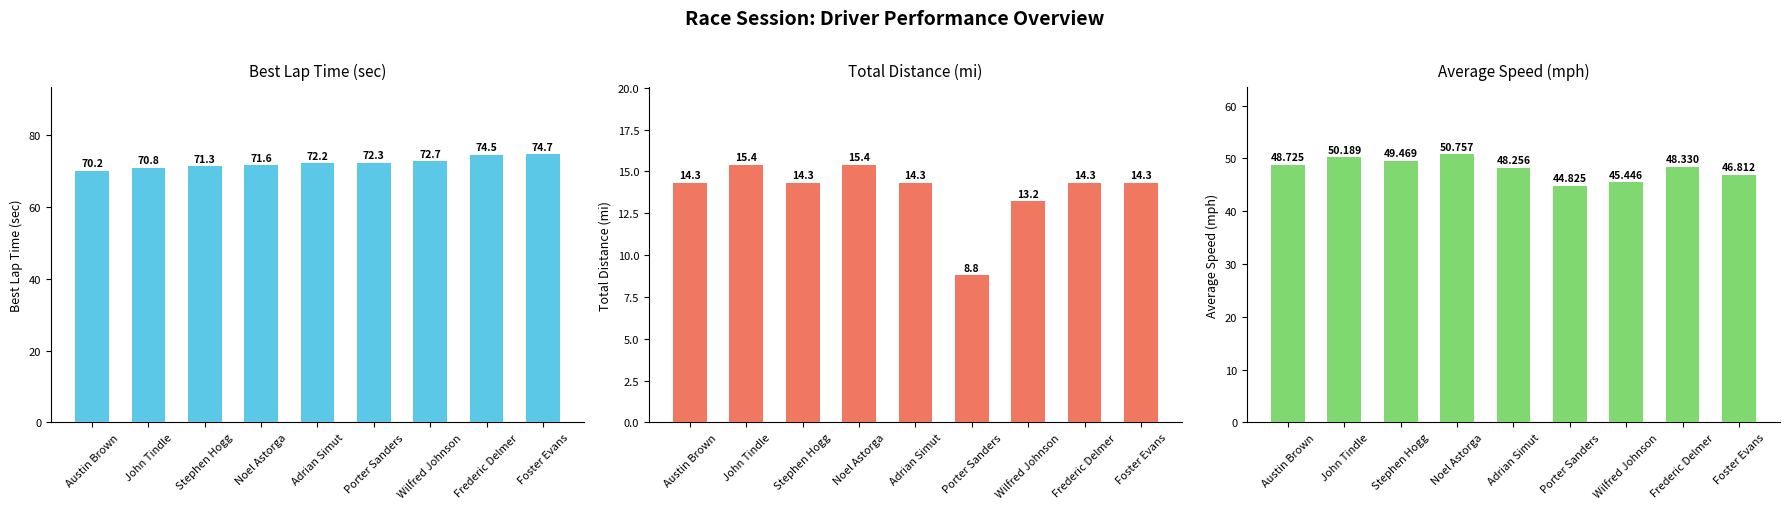

Reading left to right, extract all data points from this chart.

Best Lap time: Austin Brown=70.2	John Tindle=70.8	Stephen Hogg=71.3	Noel Astorga=71.6	Adrian Simut=72.2	Porter Sanders=72.3	Wilfred Johnson=72.7	Frederic Delmer=74.5	Foster Evans=74.7
Total Distance: Austin Brown=14.3	John Tindle=15.4	Stephen Hogg=14.3	Noel Astorga=15.4	Adrian Simut=14.3	Porter Sanders=8.8	Wilfred Johnson=13.2	Frederic Delmer=14.3	Foster Evans=14.3
Average Speed: Austin Brown=48.7	John Tindle=50.2	Stephen Hogg=49.5	Noel Astorga=50.8	Adrian Simut=48.3	Porter Sanders=44.8	Wilfred Johnson=45.4	Frederic Delmer=48.3	Foster Evans=46.8